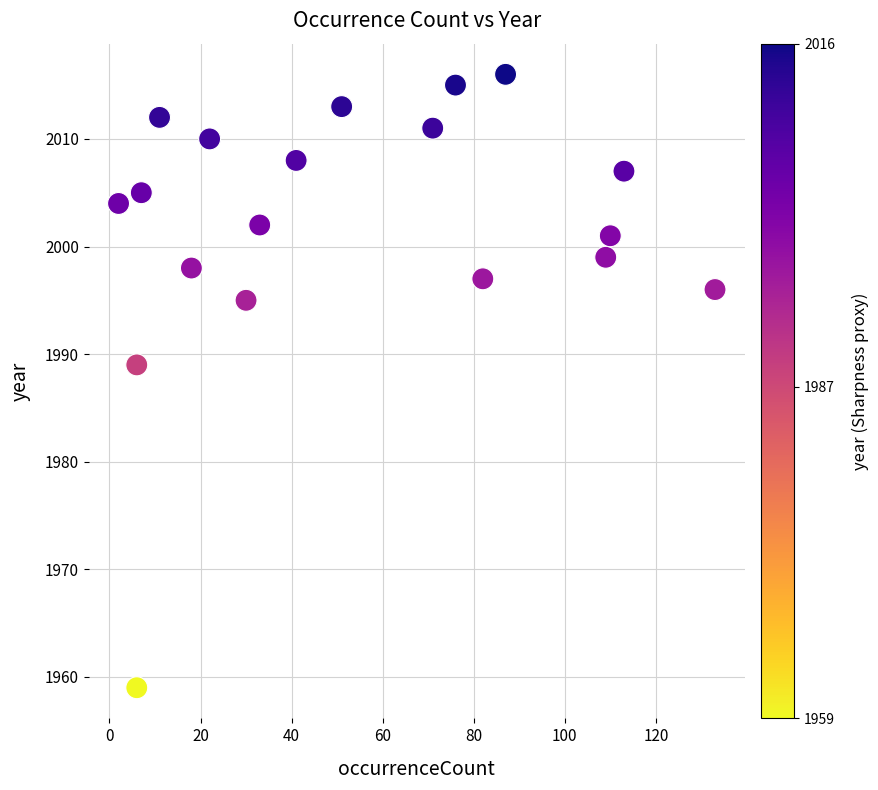

What is the range of Y values (max minus min)?

57